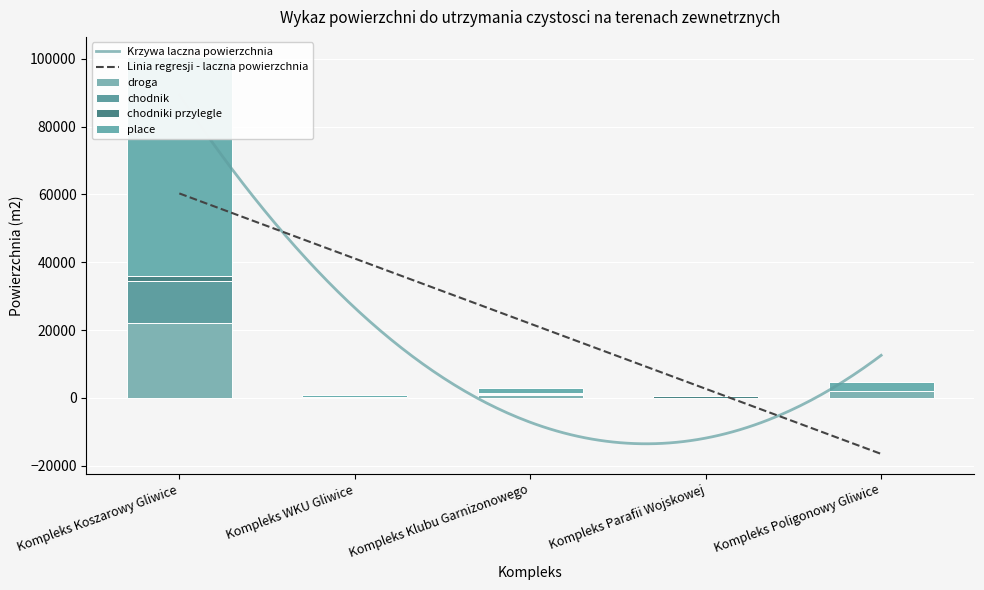

What is the sum of the droga values at Kompleks WKU Gliwice and Kompleks Klubu Garnizonowego?

925